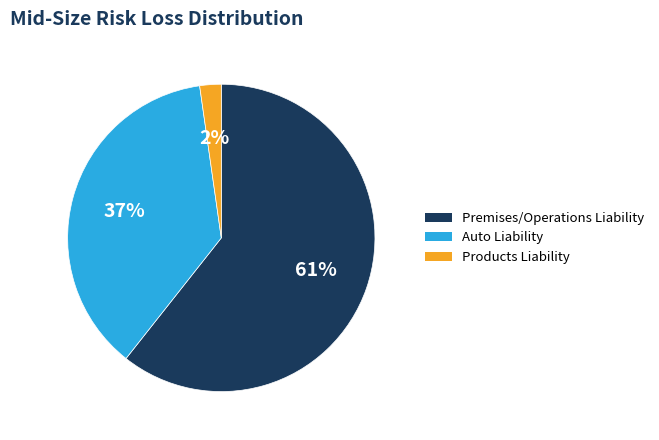

Is the sum of Premises/Operations Liability and Auto Liability greater than half?

Yes